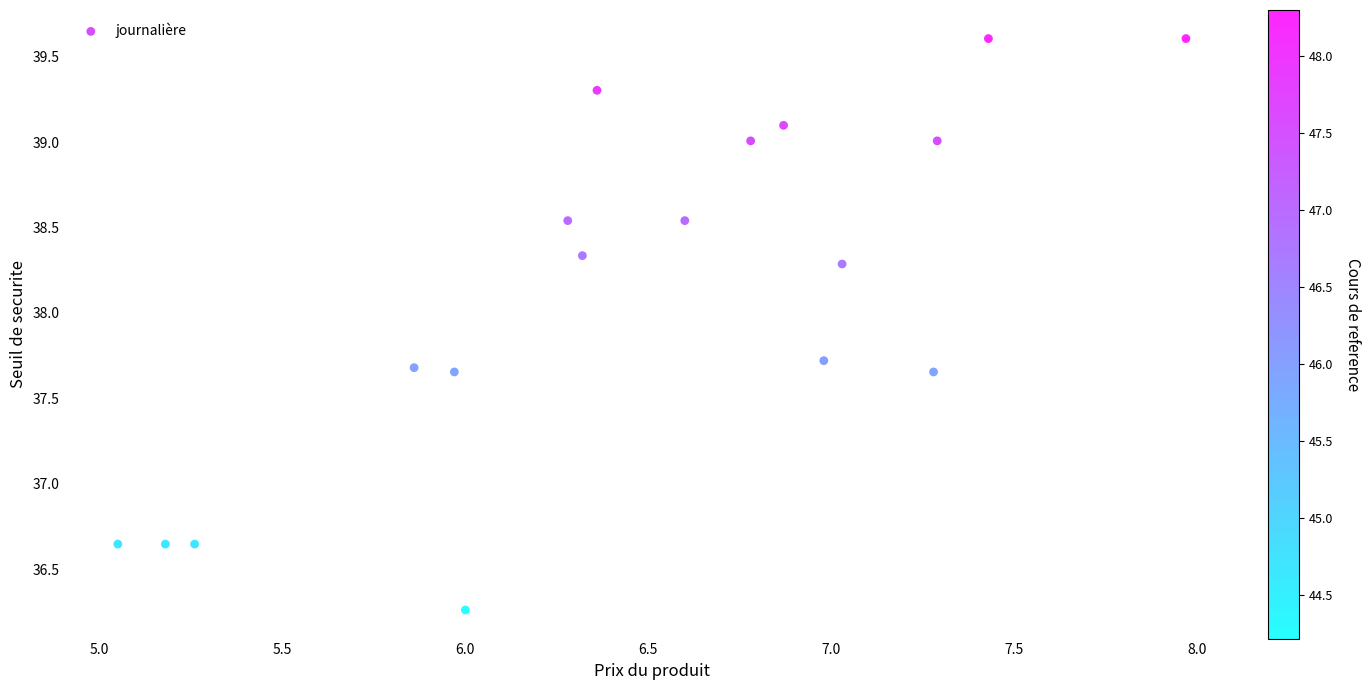

What is the range of Y values (max minus min)?

3.3